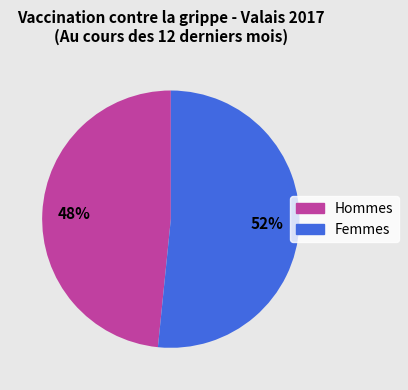

To the nearest percent, what is the combined percentage of Femmes and Hommes?

100%